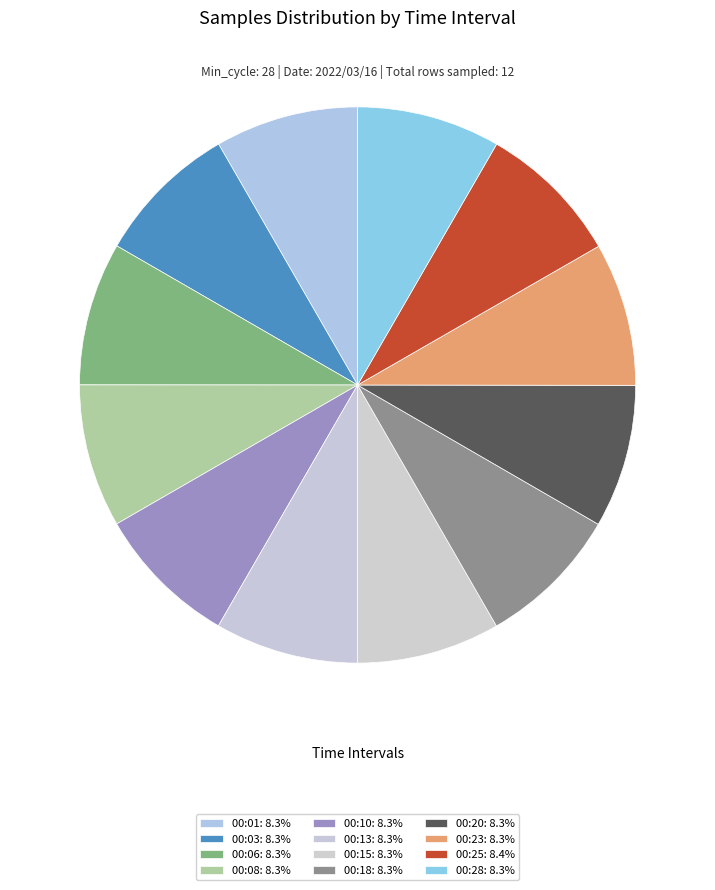

Does 00:10 represent more than half of the total?

No